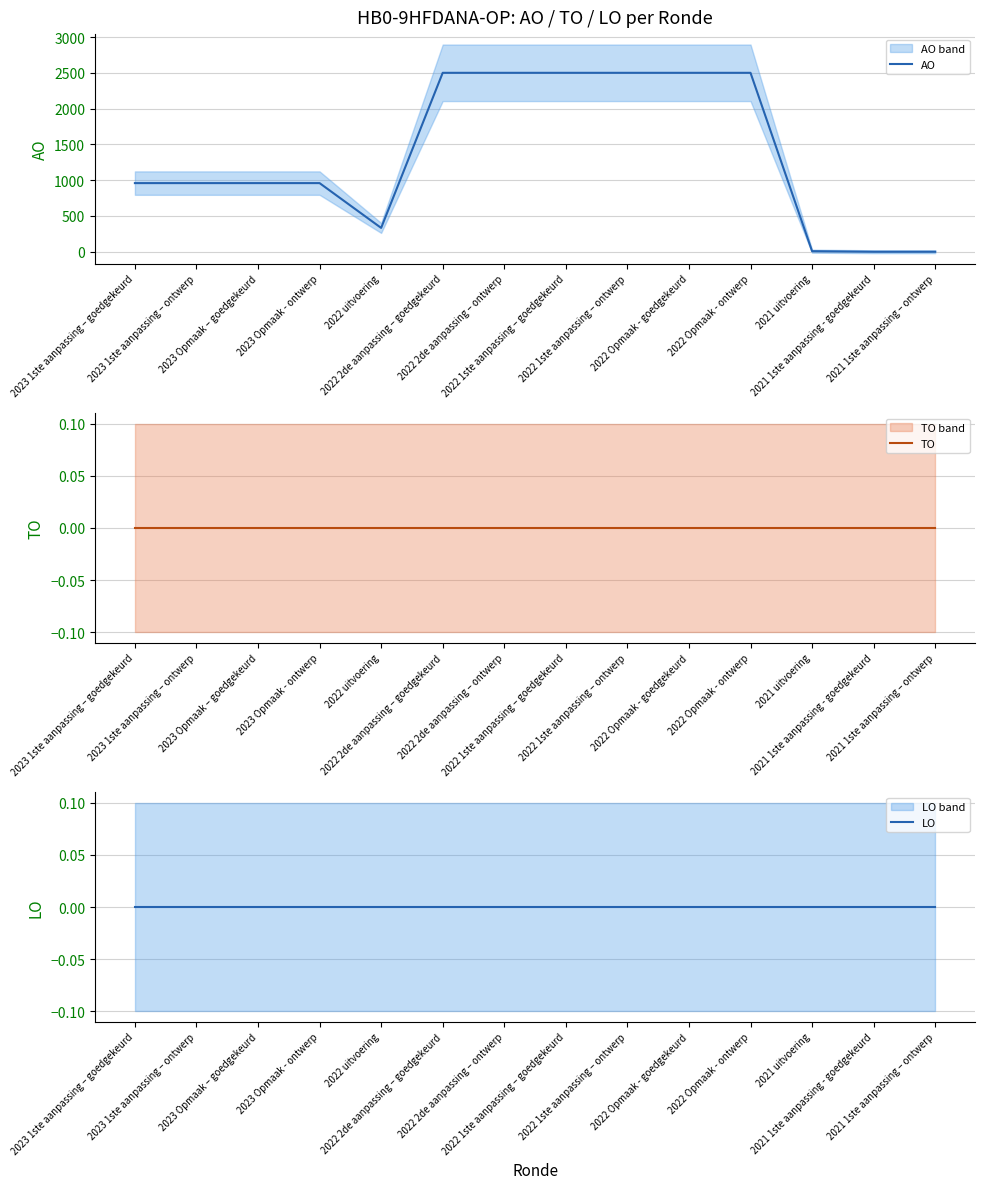

Which series has the widest spread of values?

AO